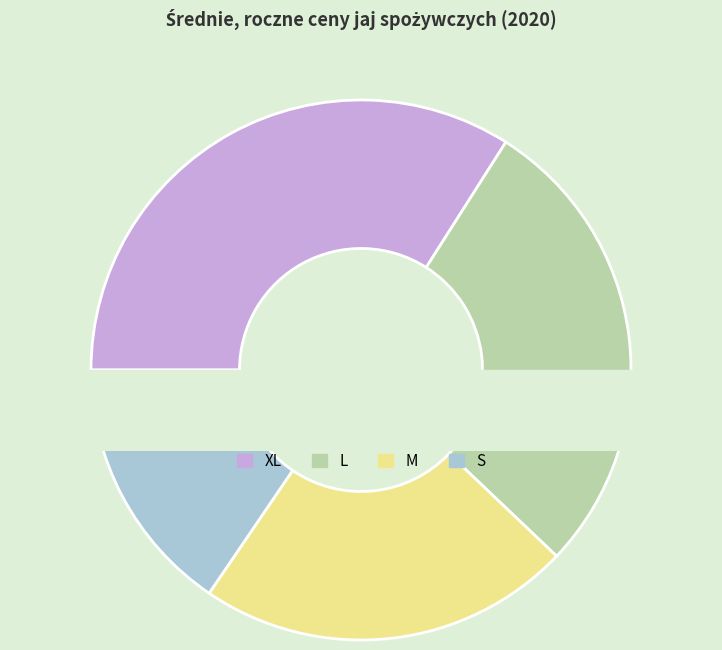

Does S account for over 50% of the chart?

No